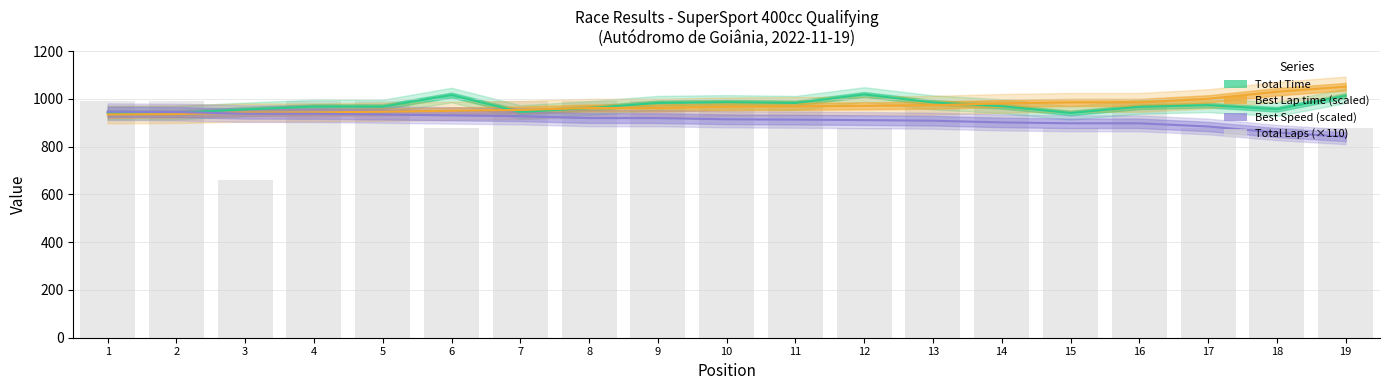

Does the chart contain any negative values?

No